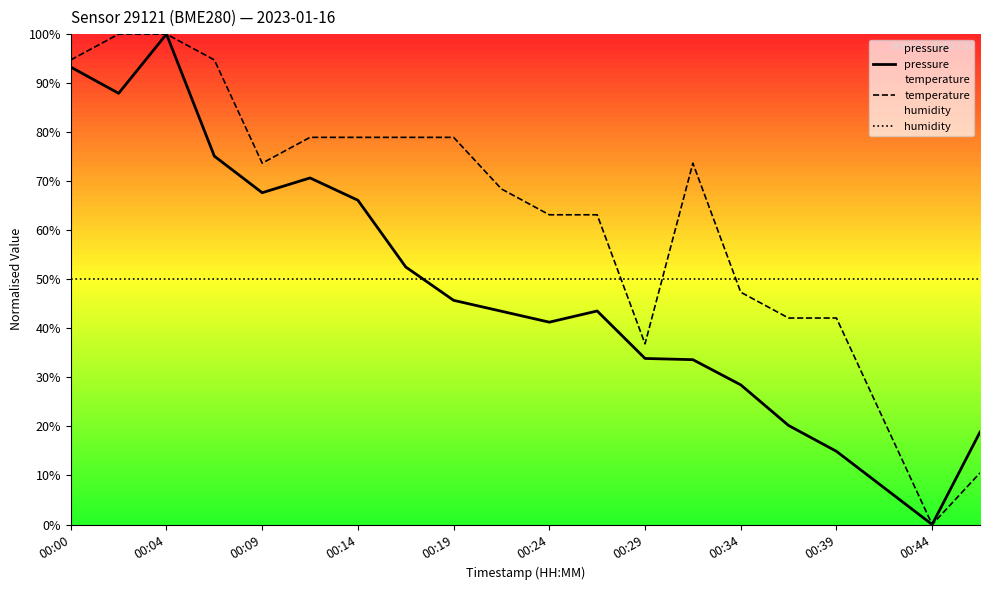

True or false: humidity has a value of 50.0 at 00:19.

True